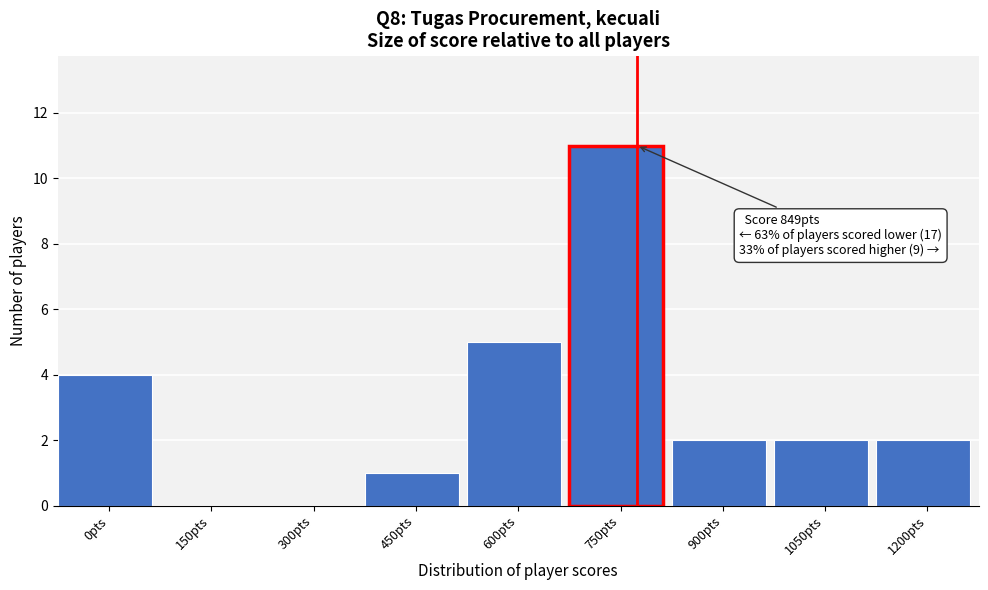

Reading right to left, extract all data points from this chart.

1200pts=2	1050pts=2	900pts=2	750pts=11	600pts=5	450pts=1	300pts=0	150pts=0	0pts=4